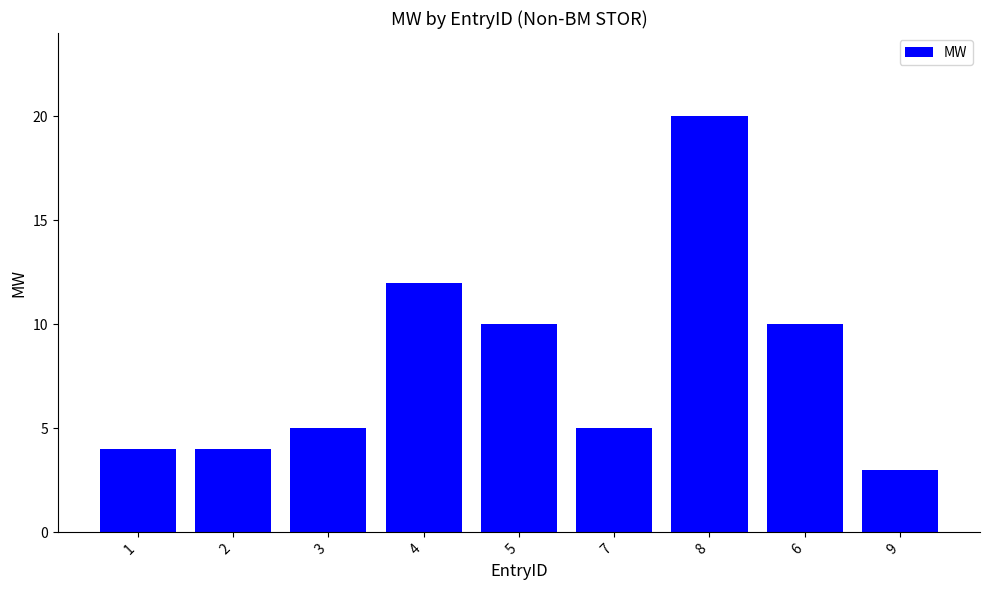

How many data points does each series have?

9